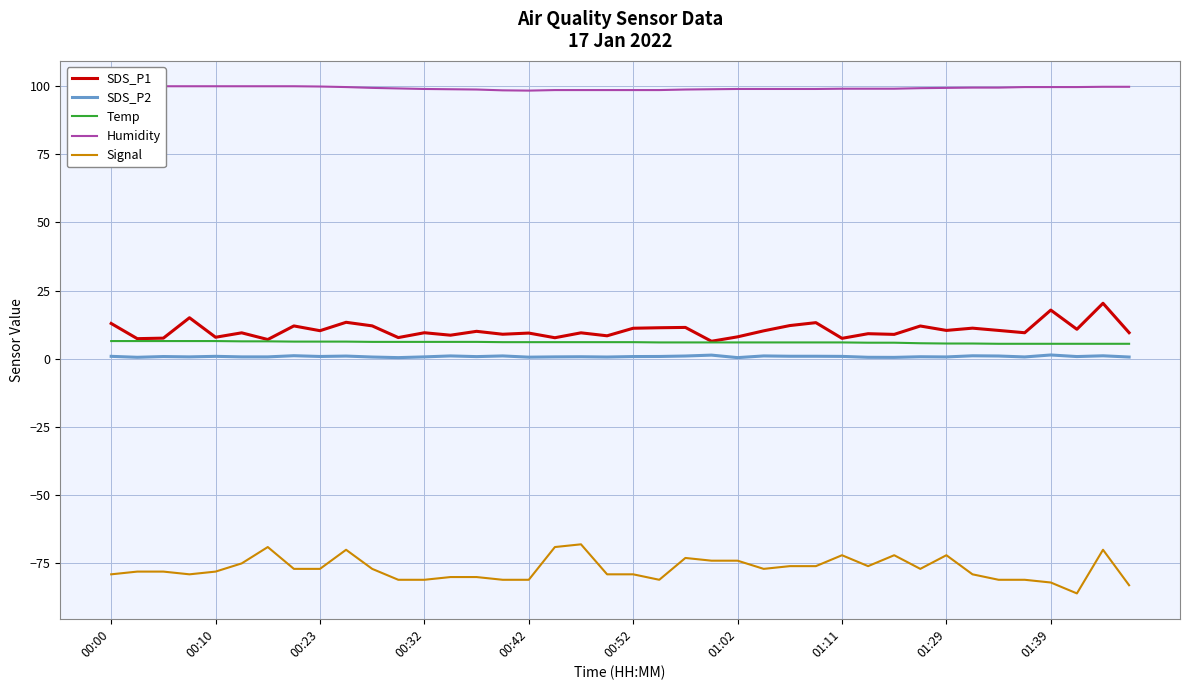

True or false: Signal and SDS_P1 cross at least once.

False